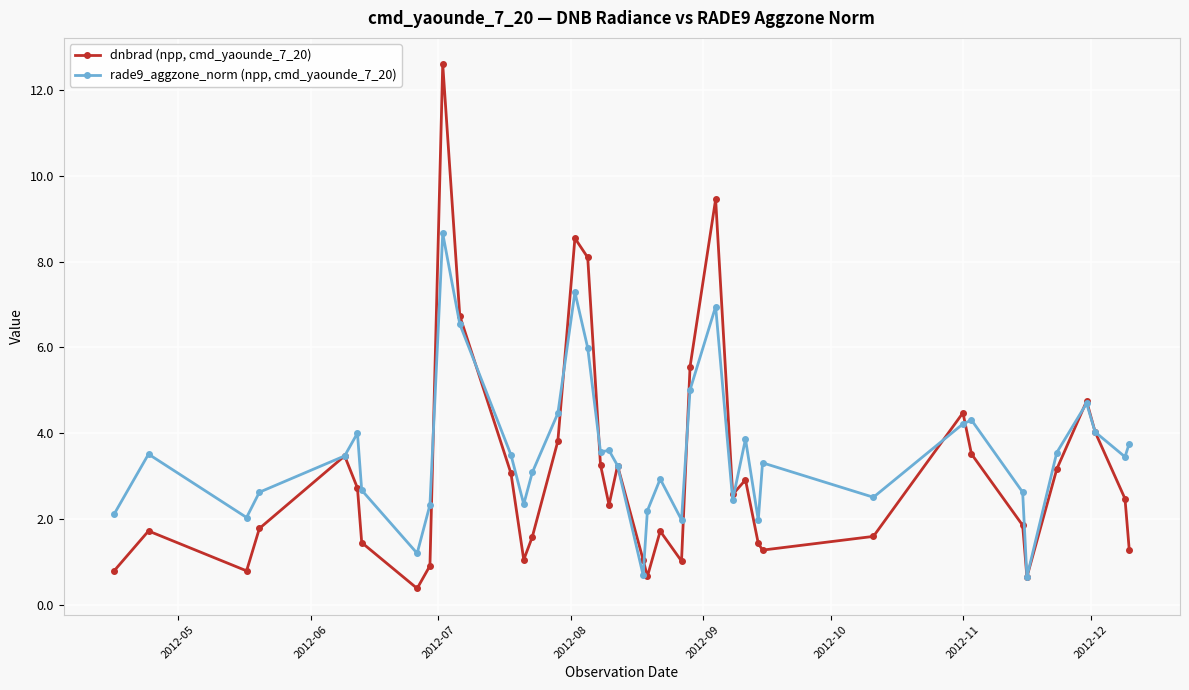

Rank the series by their maximum value, from highest to lowest.

dnbrad (npp, cmd_yaounde_7_20), rade9_aggzone_norm (npp, cmd_yaounde_7_20)